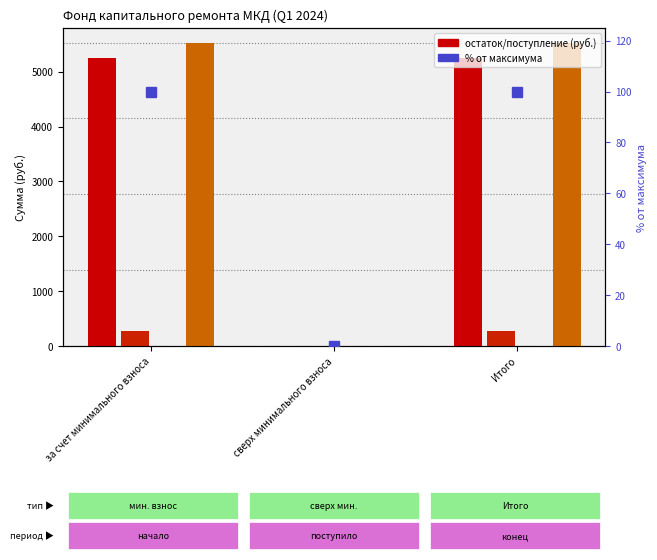

The value of Остаток на начало at за счет минимального взноса is 5255.8. True or false?

True